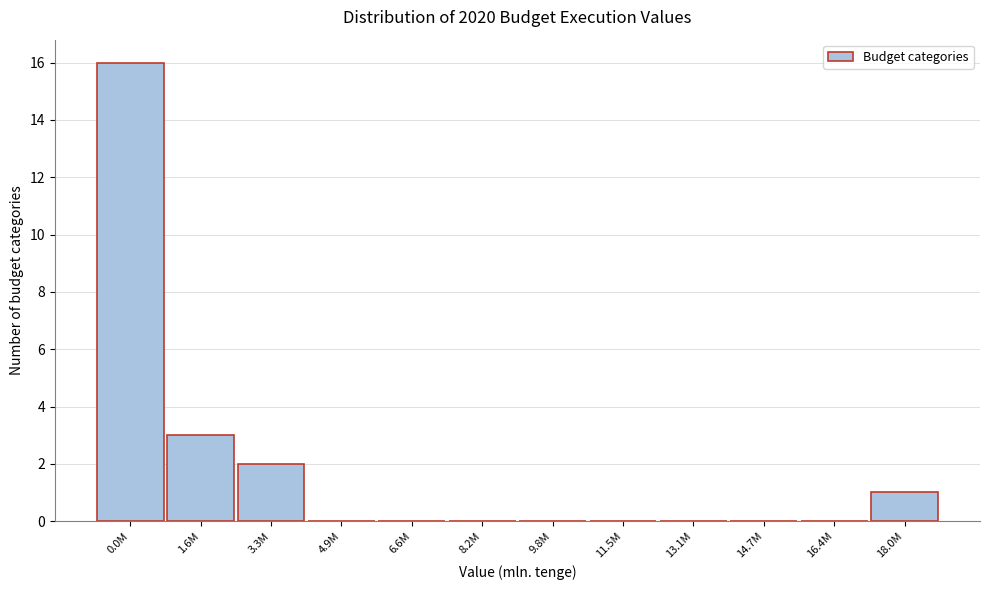

At which label is the value closest to 8?

1.6M